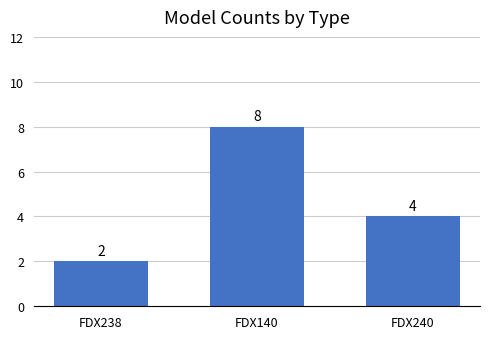

Rank the categories by value from lowest to highest.

FDX238, FDX240, FDX140